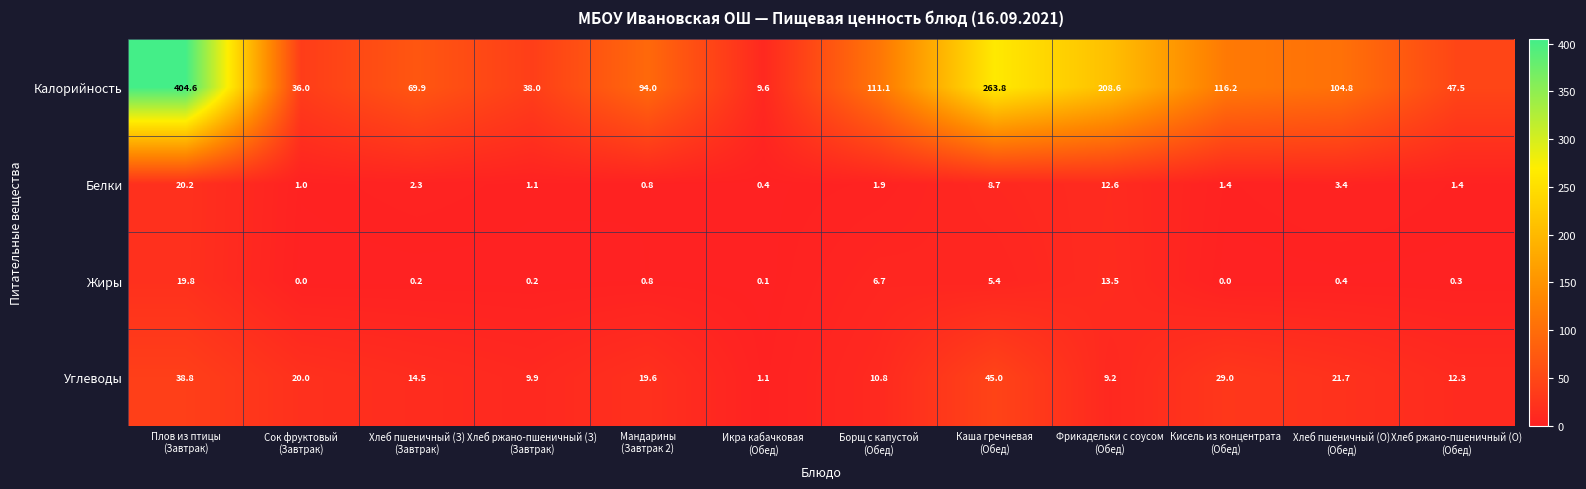

What is the sum of all Жиры values?

47.4